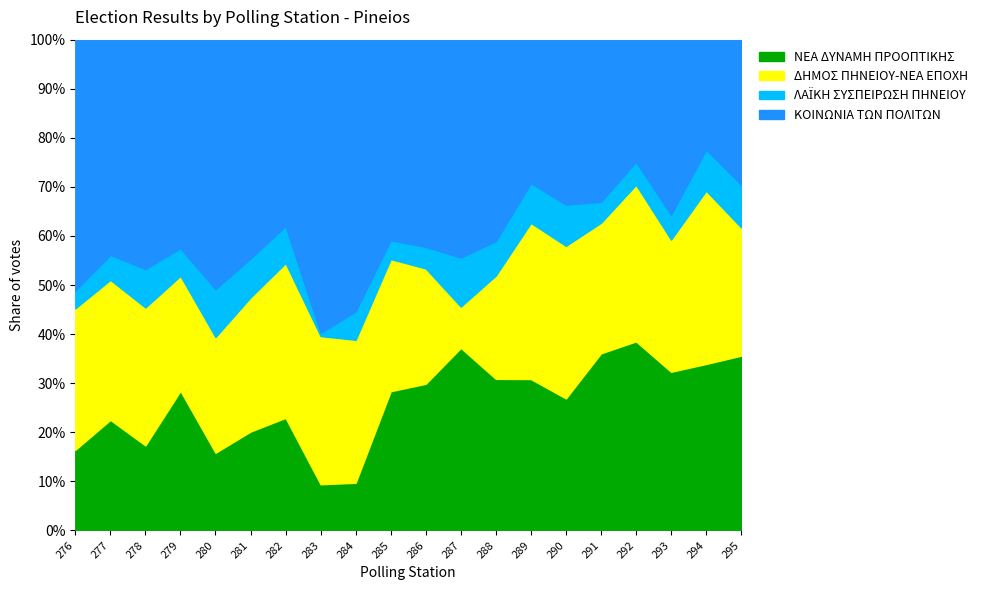

The value of ΝΕΑ ΔΥΝΑΜΗ ΠΡΟΟΠΤΙΚΗΣ at 292 is 16.2. True or false?

False